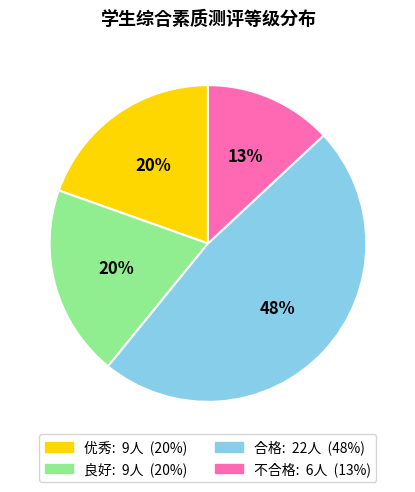

Do 不合格 and 优秀 together represent more than half of the pie?

No